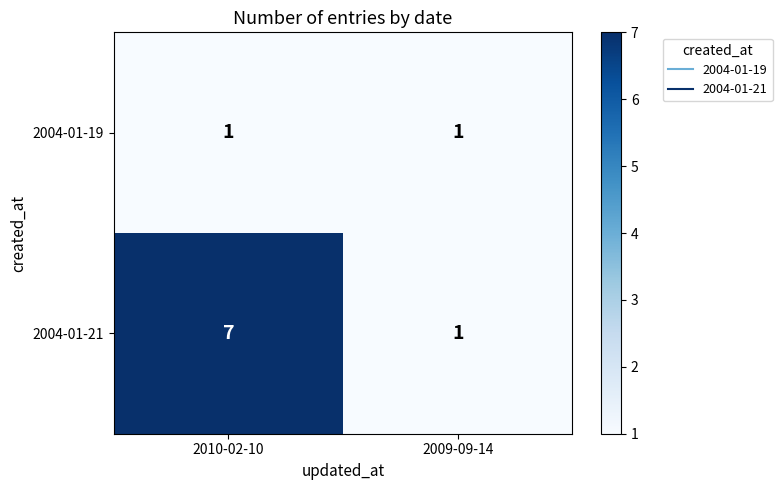

Reading left to right, what are all the values shown in this chart?

2004-01-19: 1	1
2004-01-21: 7	1